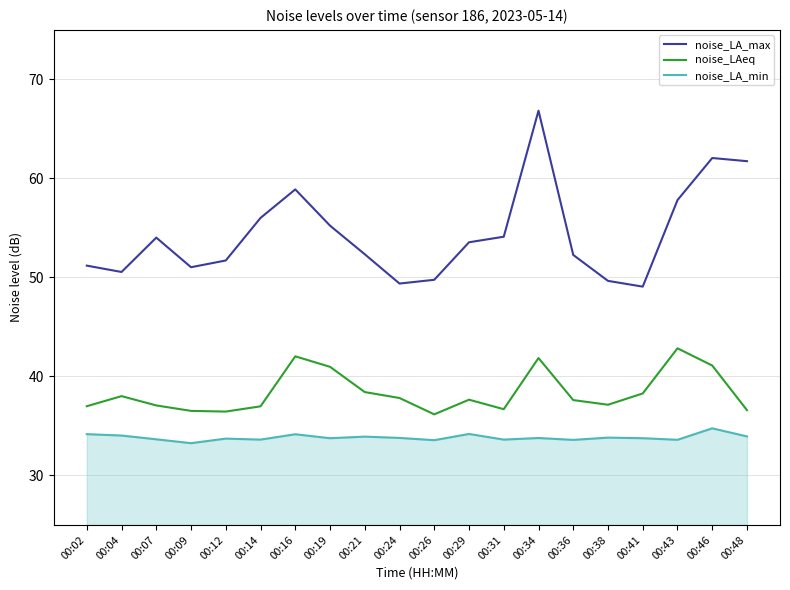

Where does the noise_LA_max series first go above 53?

00:07